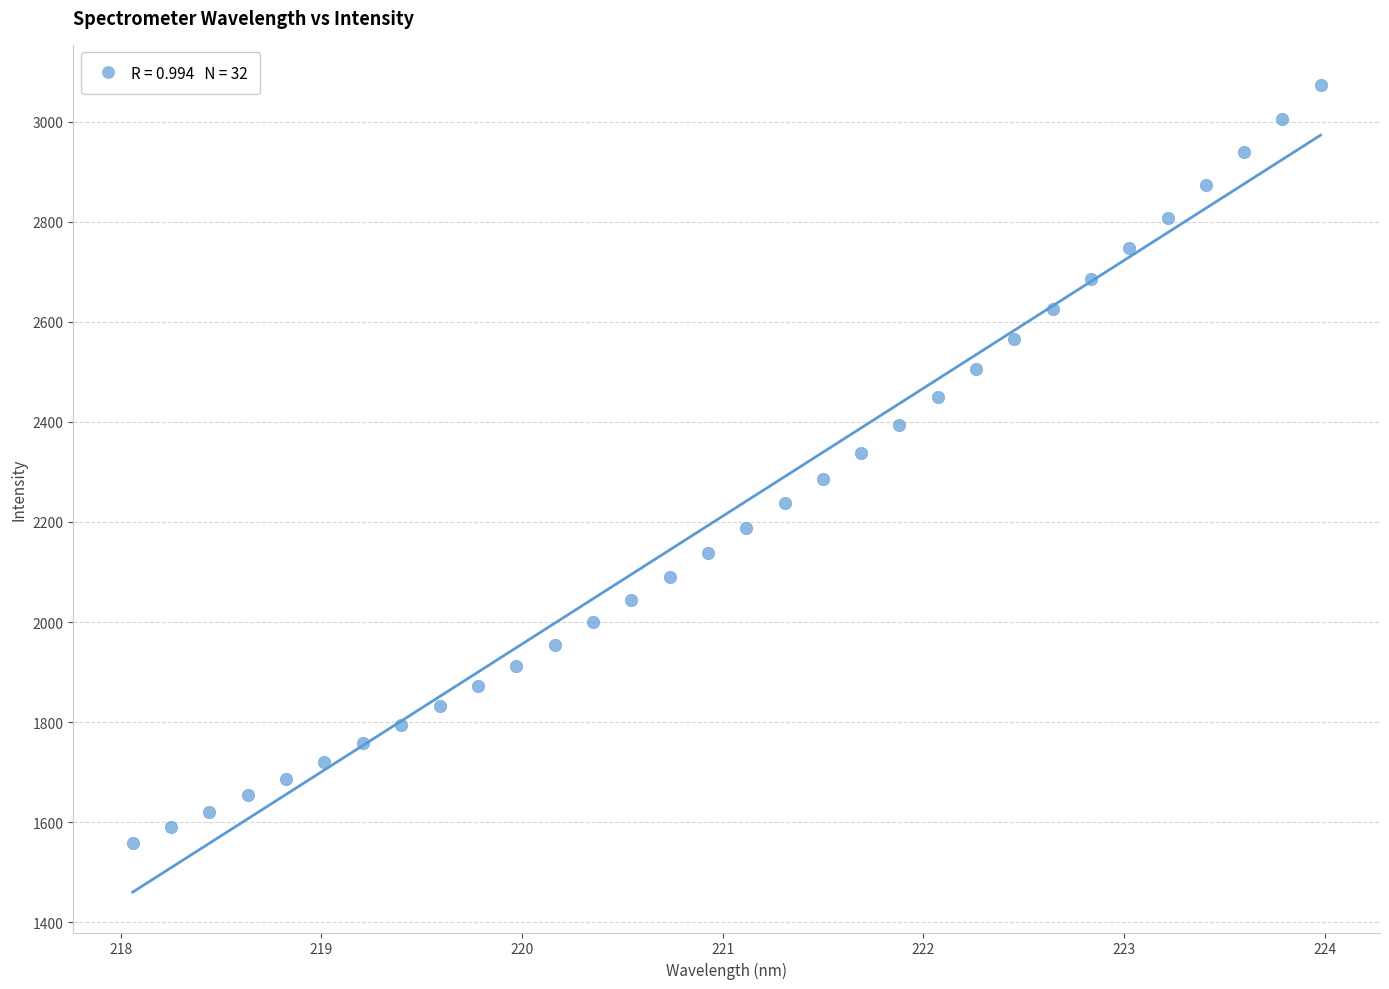

What is the range of Y values (max minus min)?

1514.6